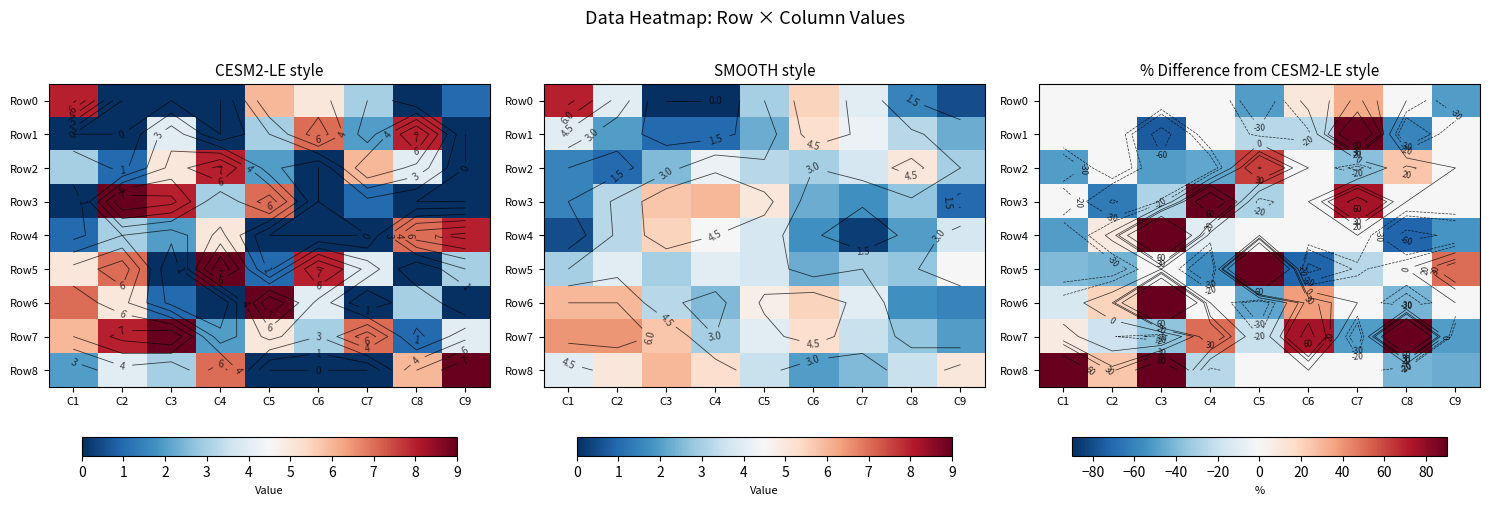

At which category does the chart reach its minimum across all series?

C3